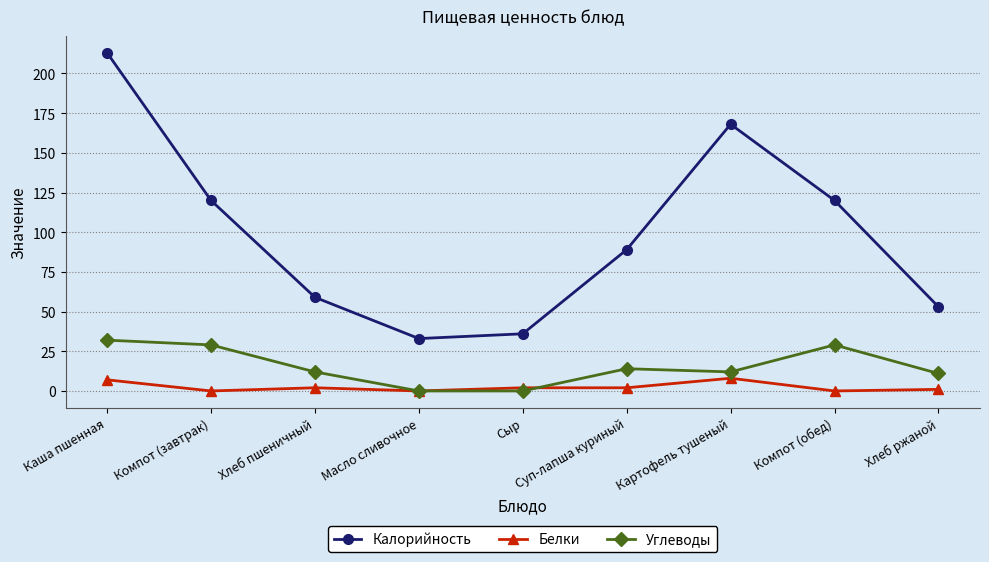

Which label corresponds to the largest value in the chart?

Каша пшенная